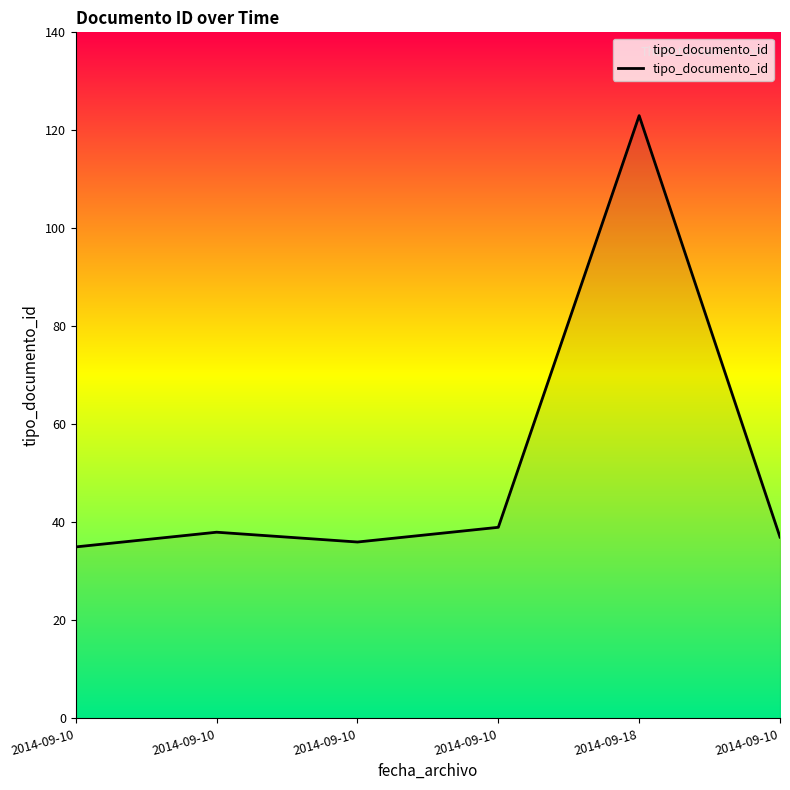

Count the number of data series in this chart.

1